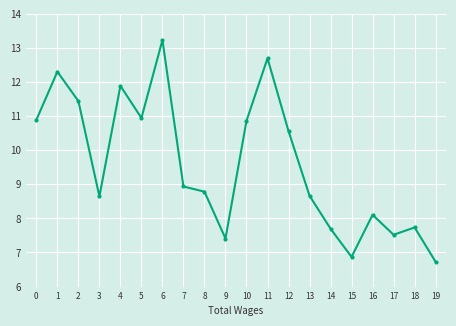

What is the maximum value shown in the chart?

13.2